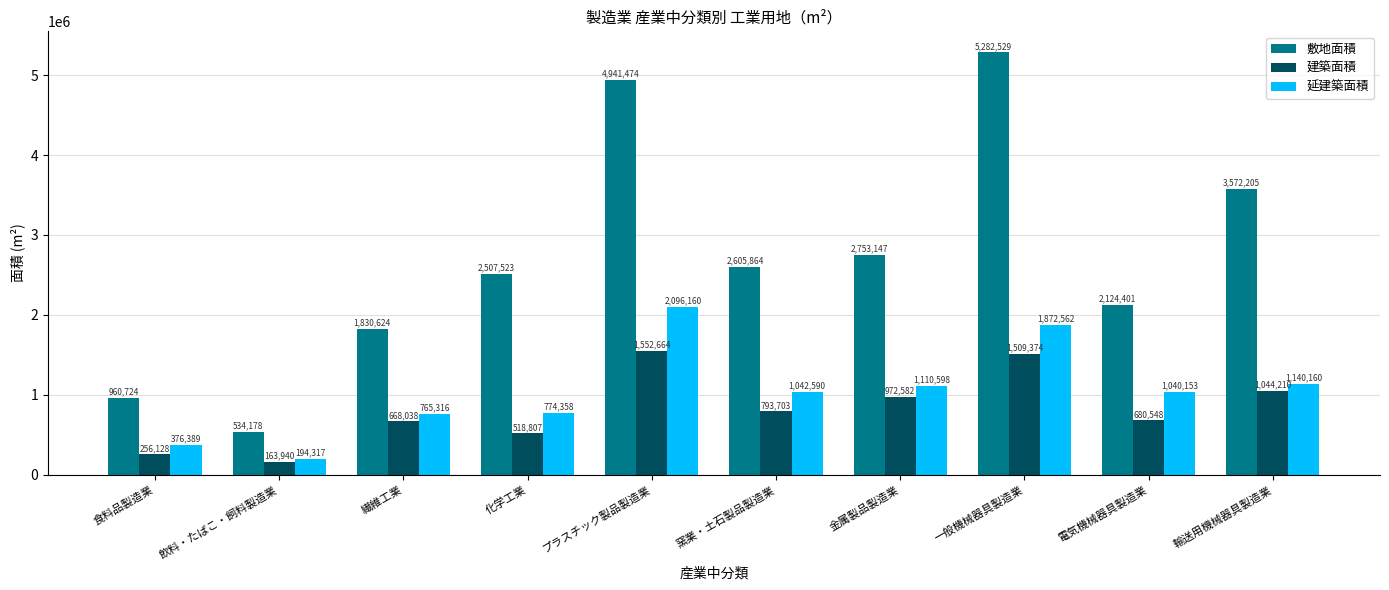

Is the value of 建築面積 at 一般機械器具製造業 greater than the value of 敷地面積 at 金属製品製造業?

No